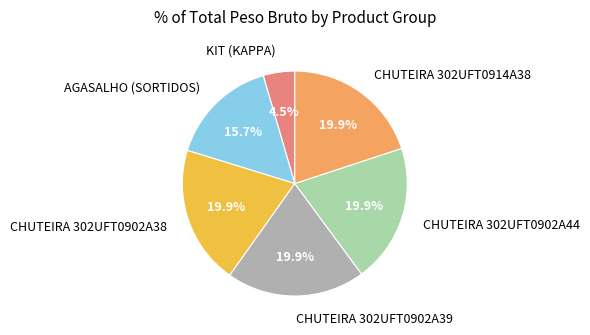

What percentage is NOT represented by CHUTEIRA 302UFT0914A38?

80.1%